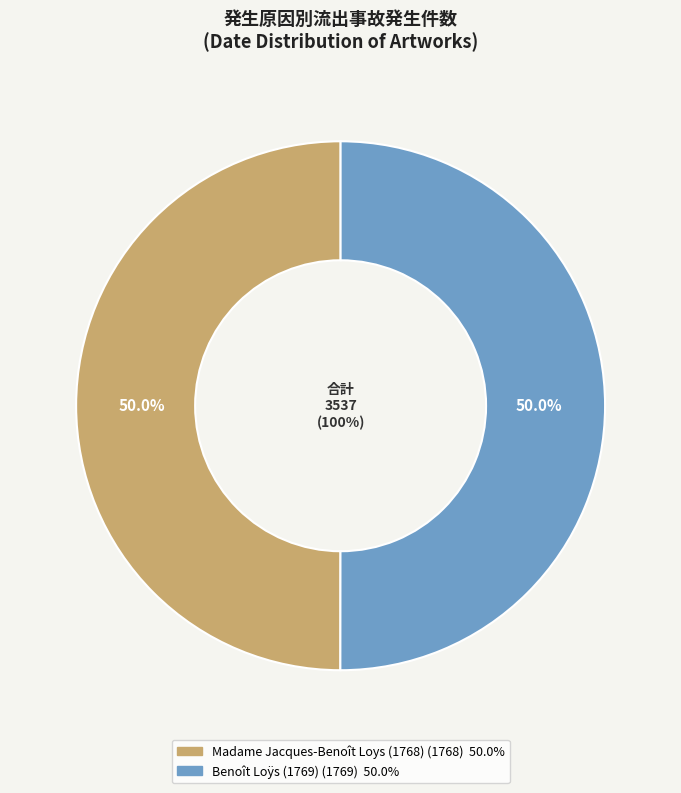

How many slices are in this pie chart?

2